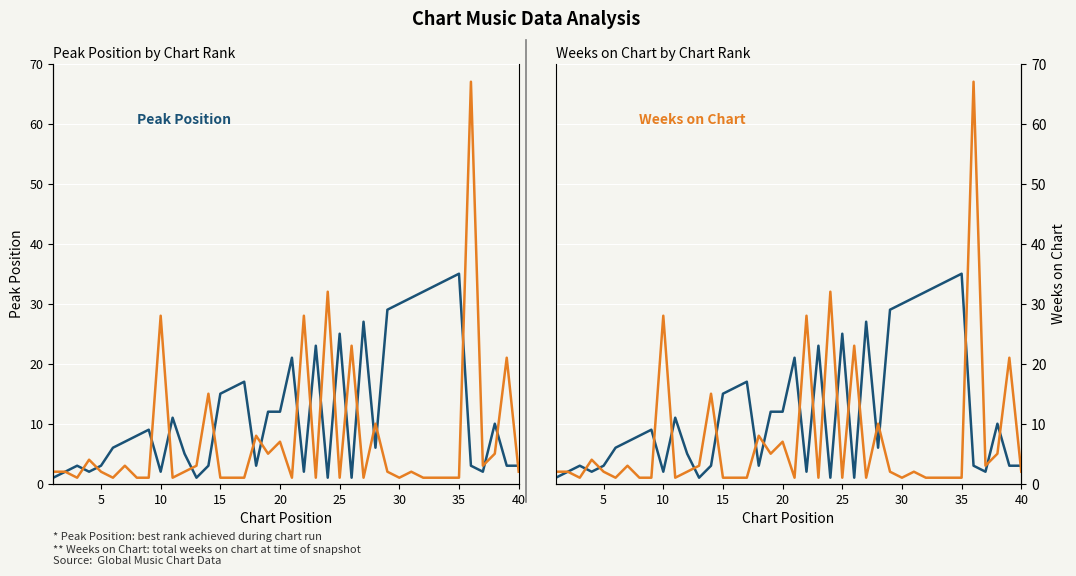

List the series in order of their overall mean, lowest first.

Weeks on Chart, Peak Position